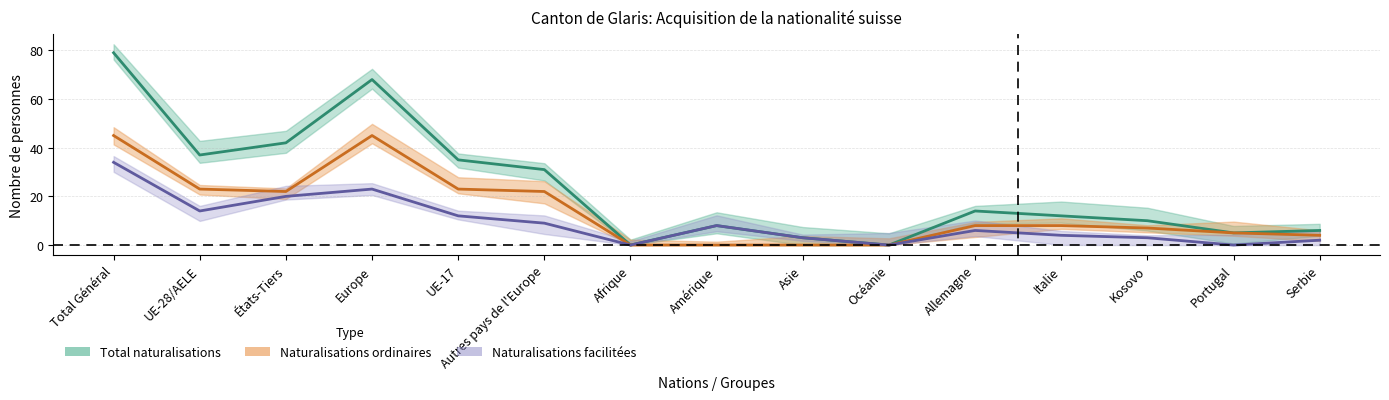

How many values in the Naturalisations ordinaires series are below 8?

7